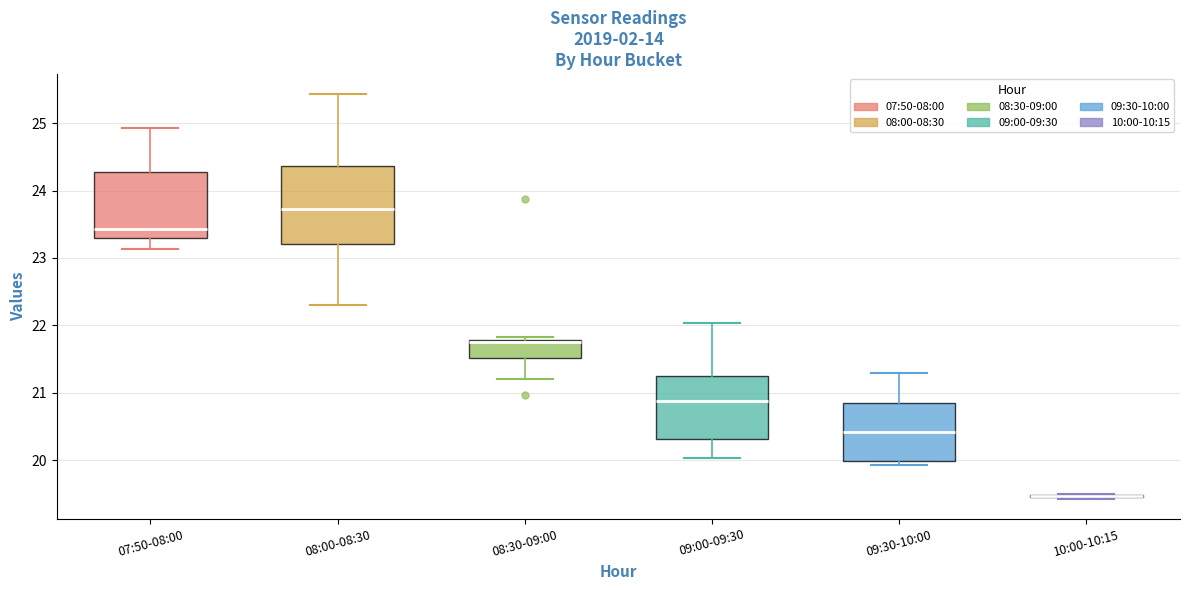

Where is the upper edge of the box for 08:30-09:00 on the y-axis? The values are not printed on the chart, so give them approximately, as read against the axis.

21.8